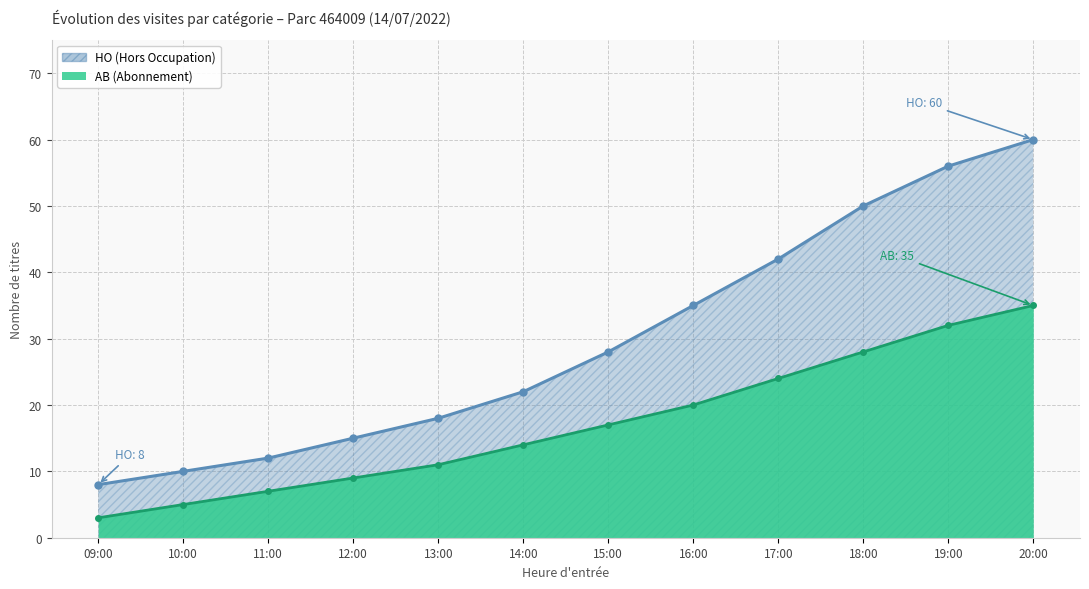

What is the difference between the maximum and minimum values in the HO series?

52